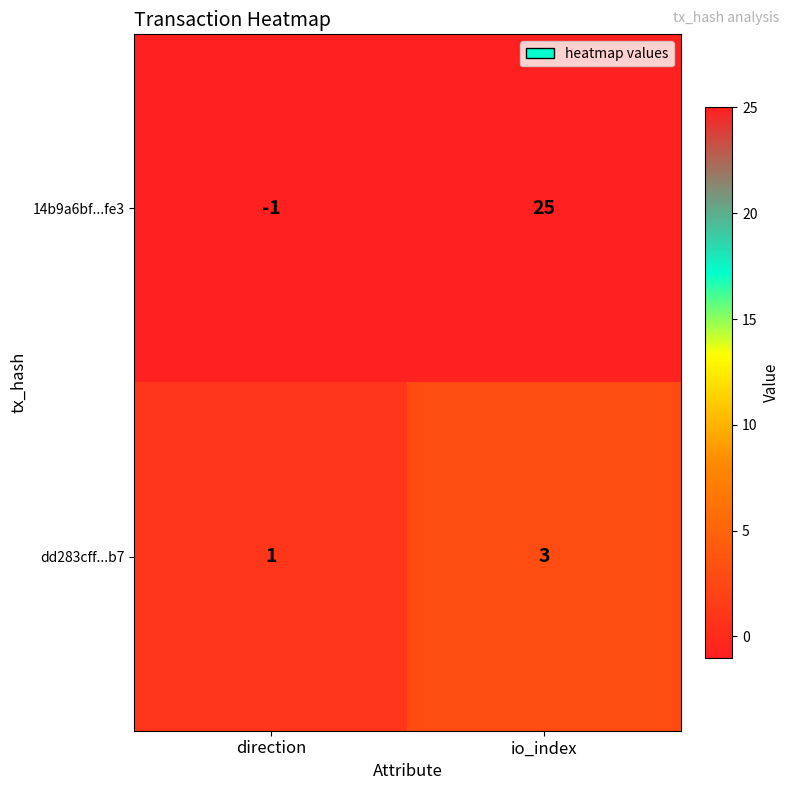

At direction, list the series in order from largest to smallest.

dd283cff...b7, 14b9a6bf...fe3